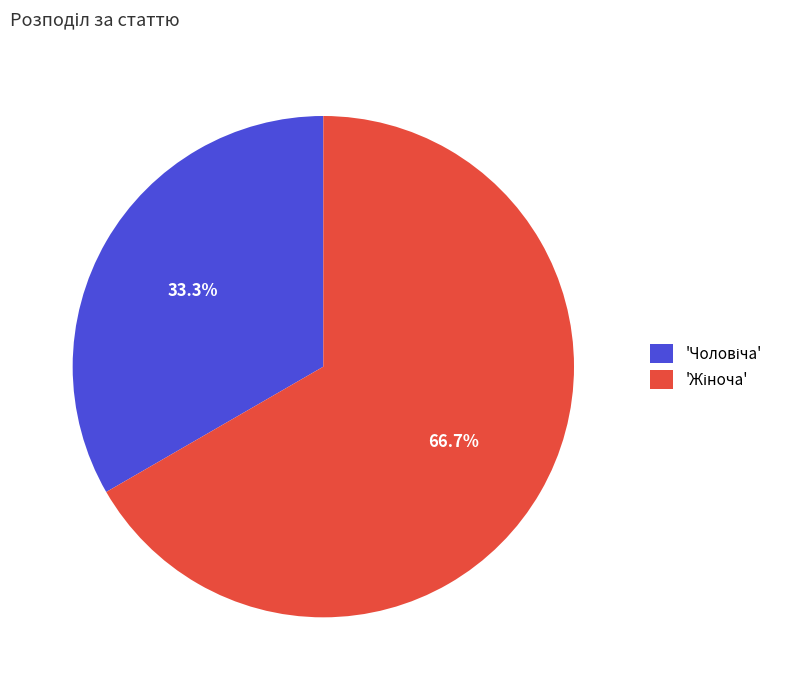

Does any single category account for the majority?

Yes